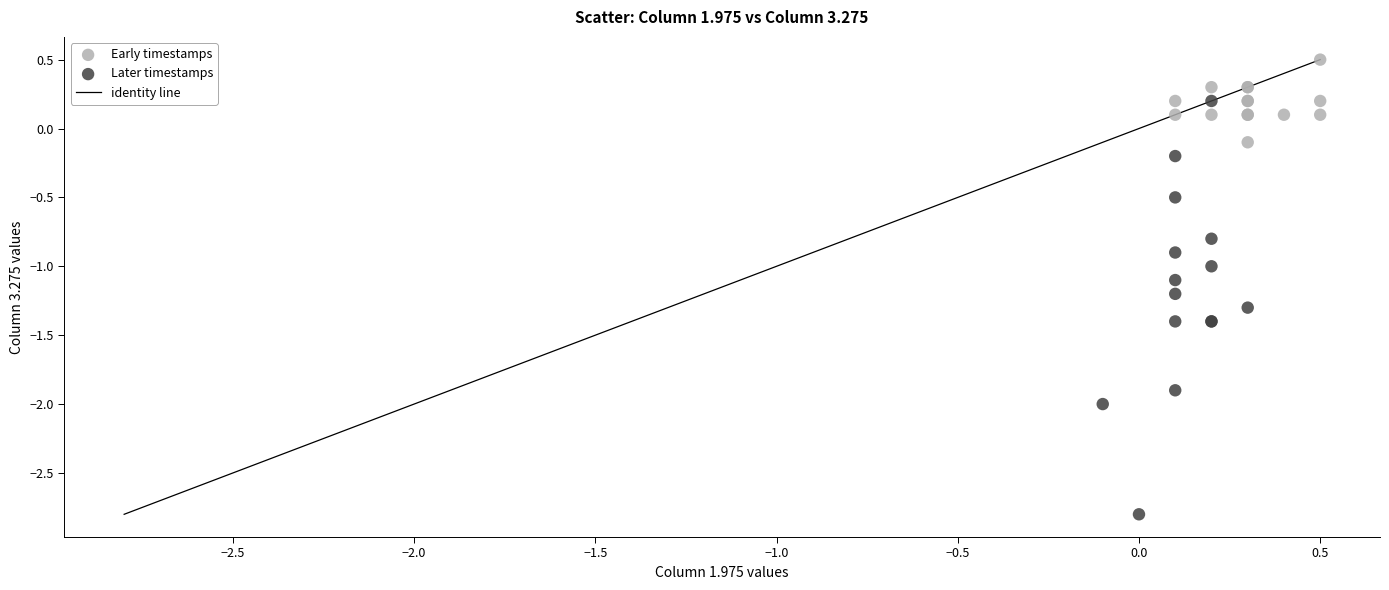

Which series reaches the minimum Y coordinate?

Later timestamps